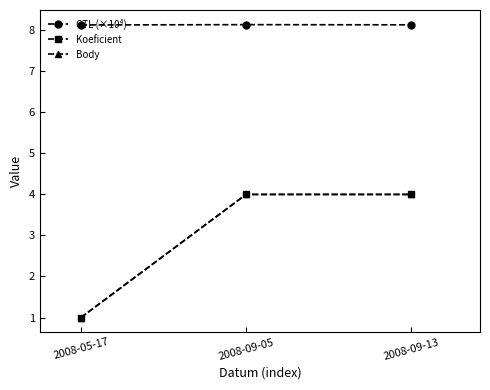

What is the label of the 3rd point from the left?

2008-09-13